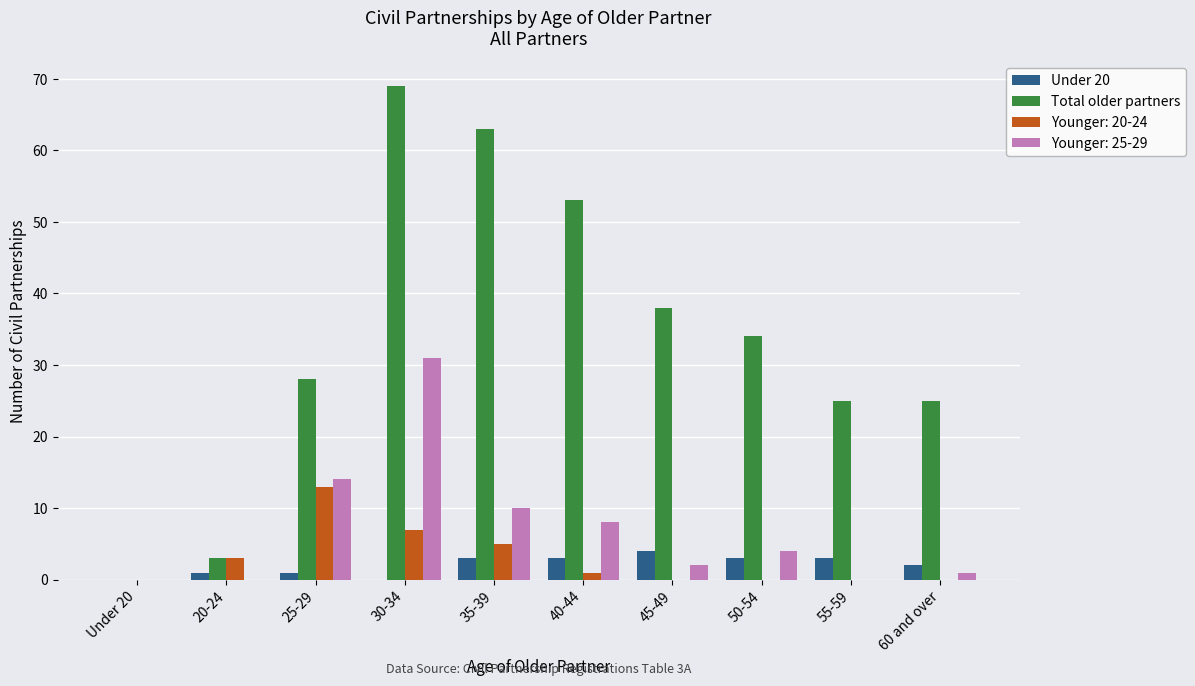

Which series changed the most between 40-44 and 45-49?

Total older partners